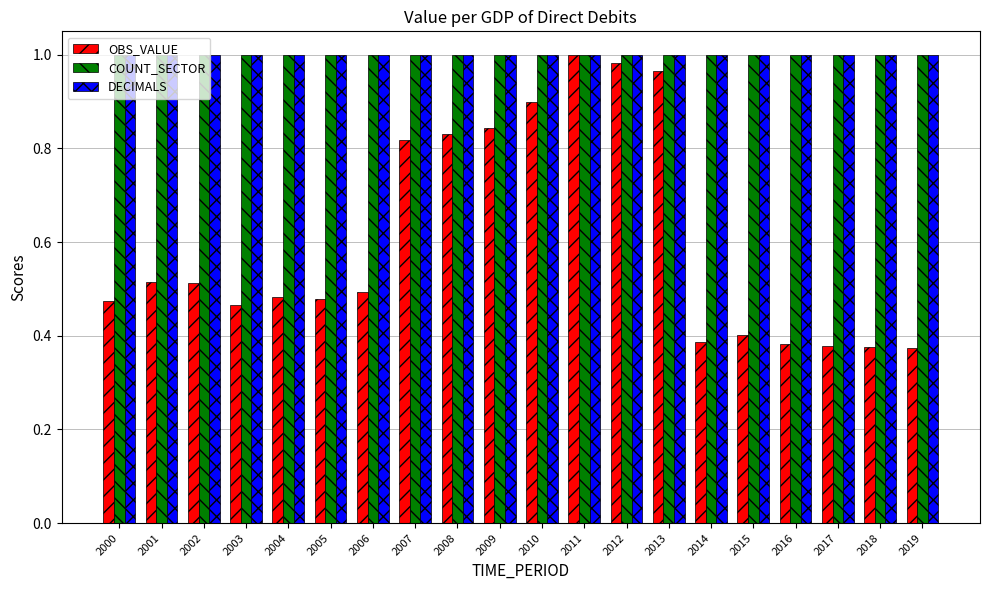

The value of DECIMALS at 2017 is 1.0. True or false?

True